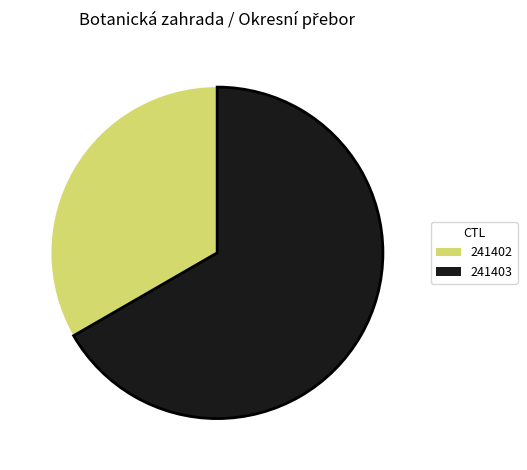

Combined, do 241403 and 241402 account for over 50%?

Yes